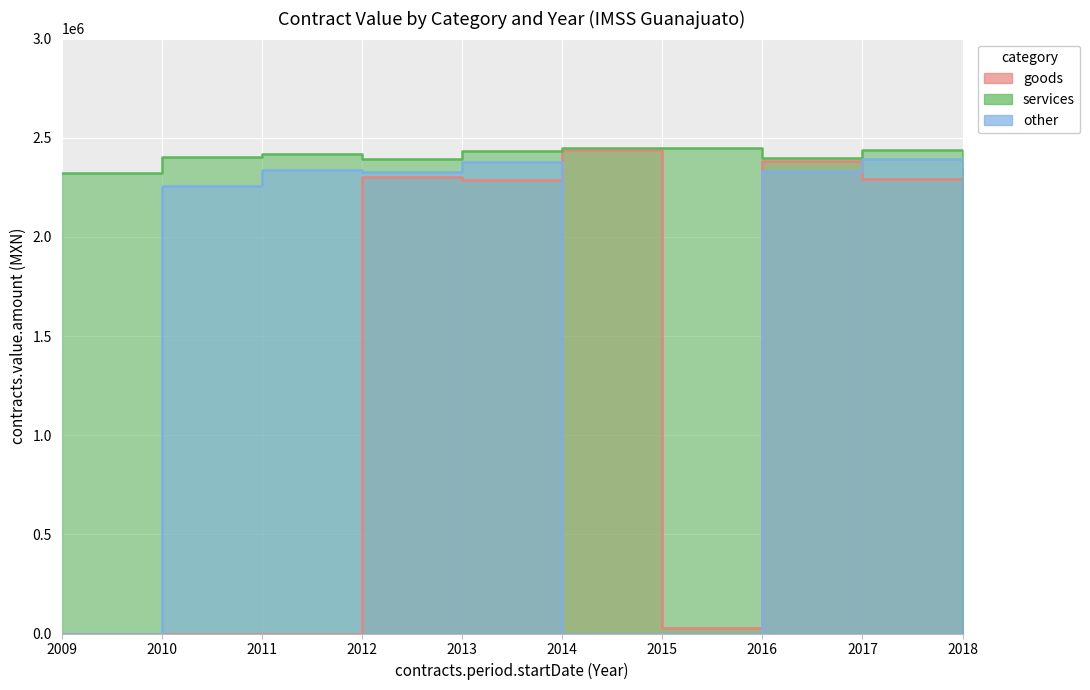

How many interior local peaks does the other series have?

3